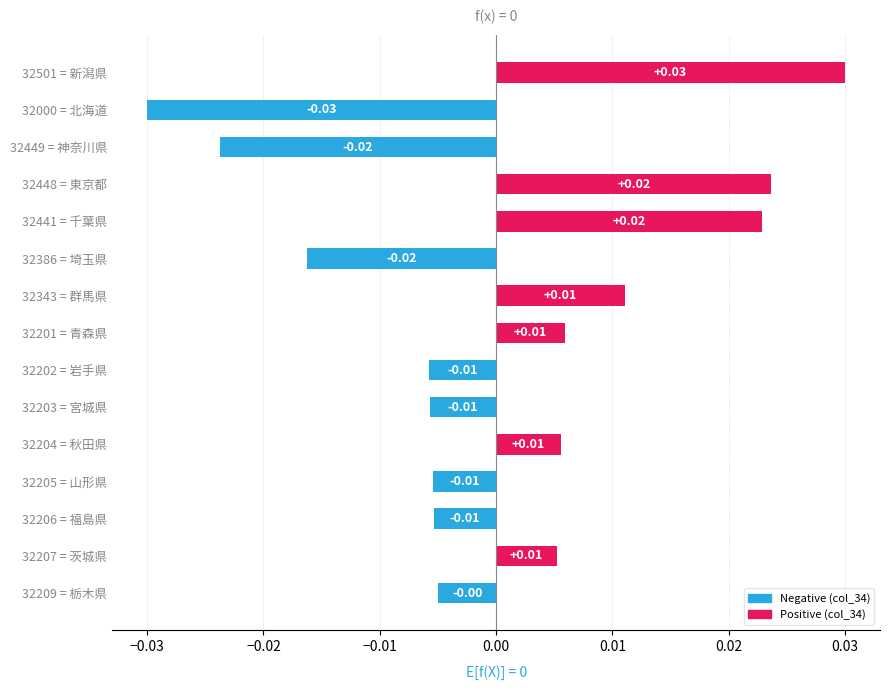

Between 32501 = 新潟県 and 32449 = 神奈川県, which is larger?

32501 = 新潟県